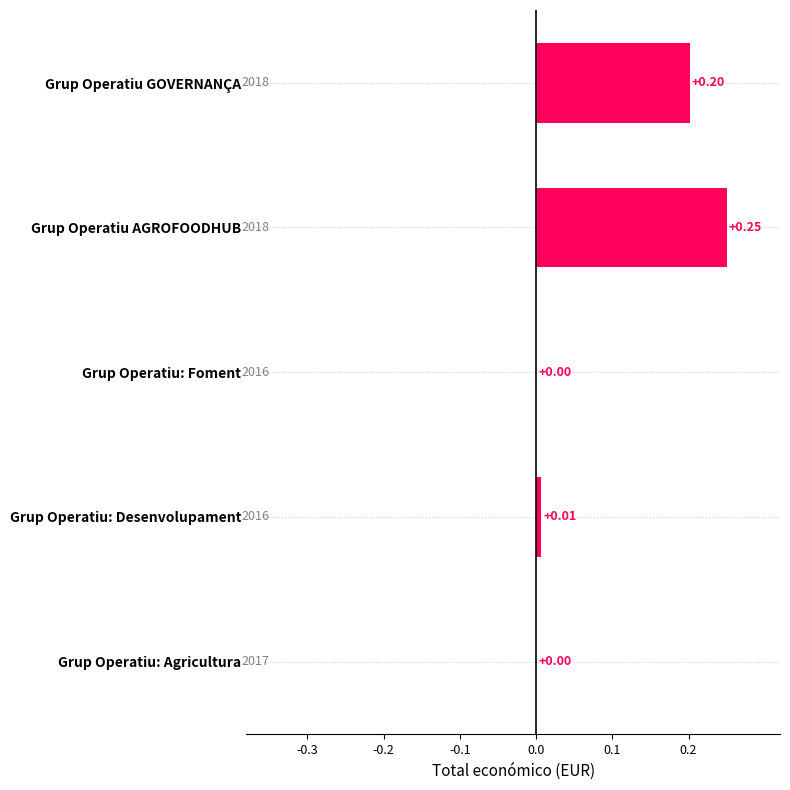

Which has a higher value, Grup Operatiu: Agricultura or Grup Operatiu AGROFOODHUB?

Grup Operatiu AGROFOODHUB